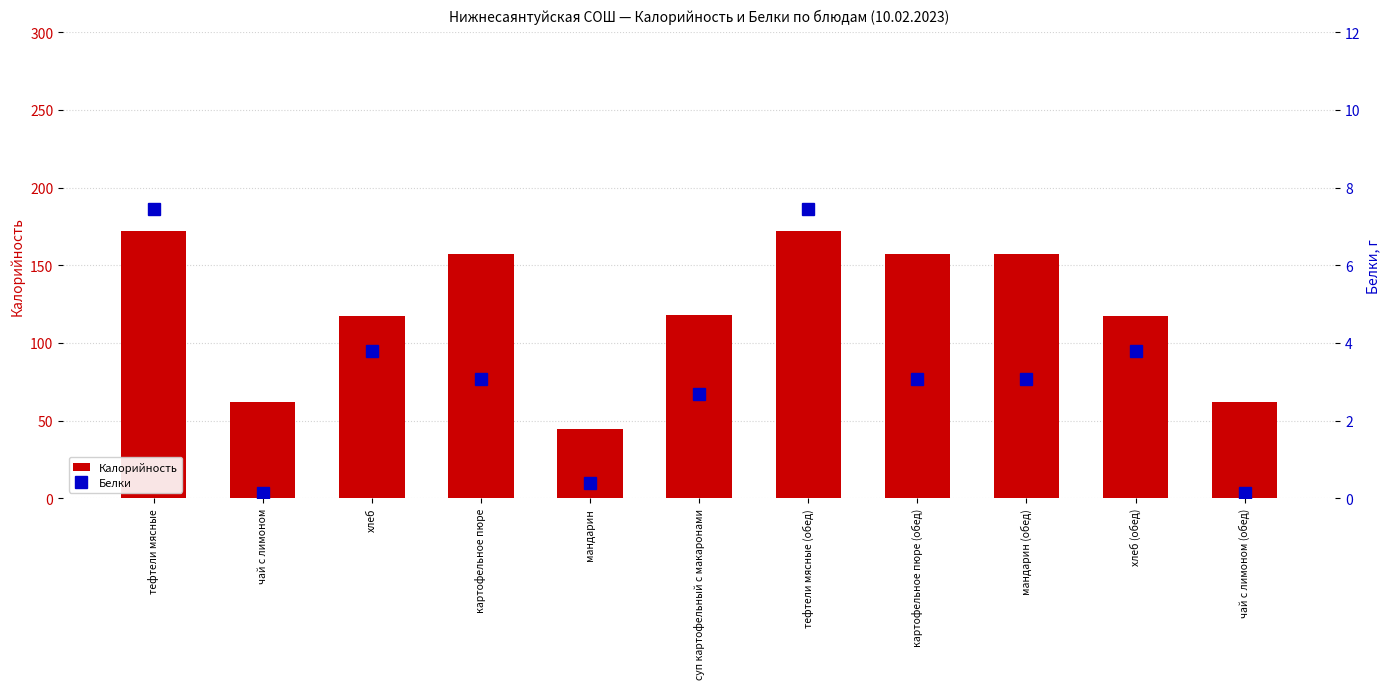

The value of Белки at мандарин is 0.4. True or false?

True